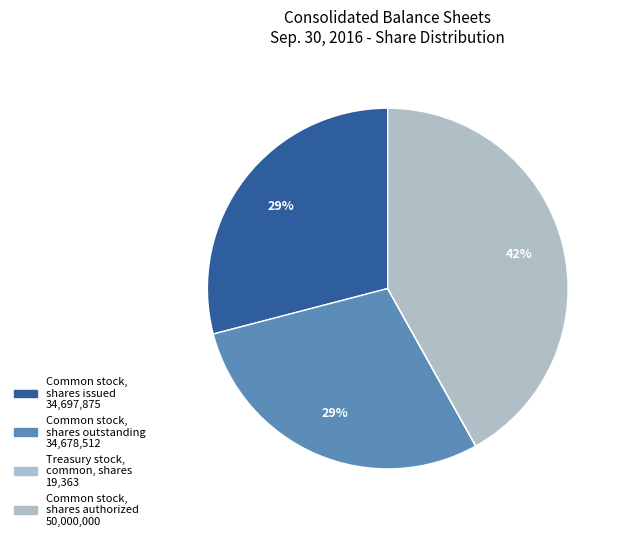

What is the change in value from Common stock, shares outstanding to Treasury stock, common, shares?

-34659149